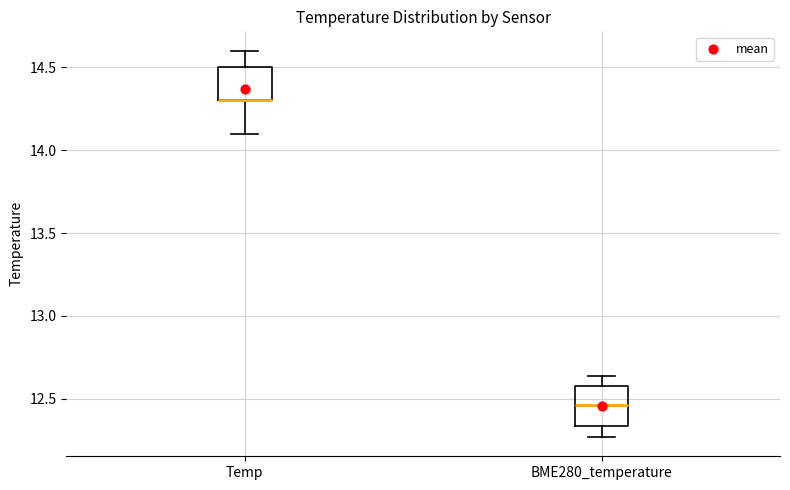

Reading left to right, read every box against the y-axis: the position of its median line, the range the box covers, and the ends of its whiskers. The values are not printed on the chart, so give them approximately, as read against the axis.

Temp: median 14.30 (drawn on the box's lower edge), box 14.30 to 14.50, whiskers 14.10 to 14.60
BME280_temperature: median 12.45, box 12.35 to 12.60, whiskers 12.25 to 12.65